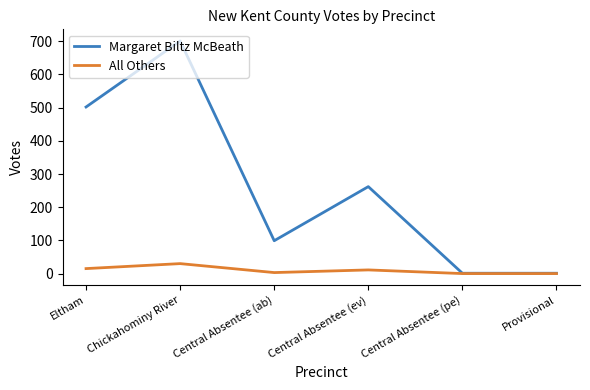

Is this an area chart (filled region under the line)?

No